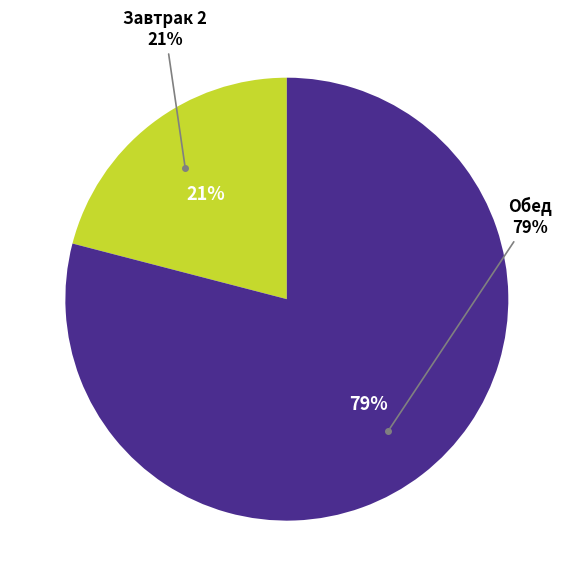

To the nearest percent, what is the difference between the largest and smallest slice percentages?

58%